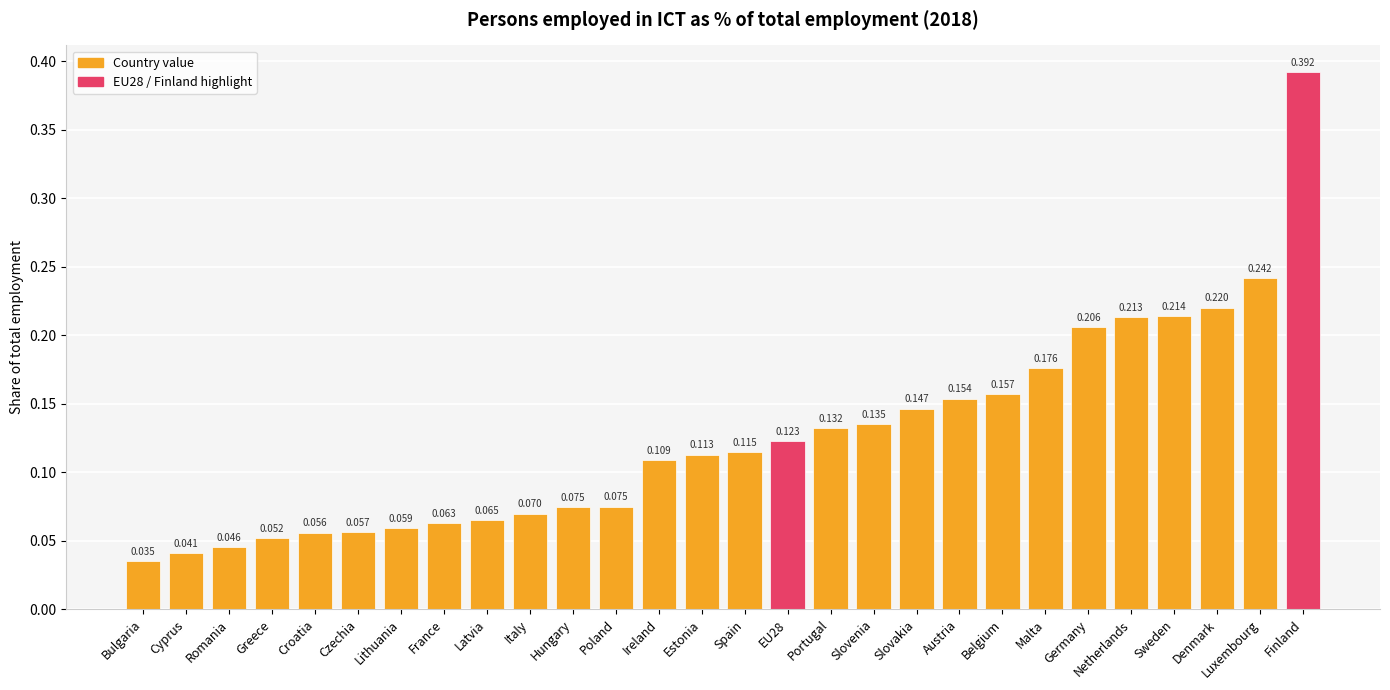

Which category has the highest value across all series?

Finland